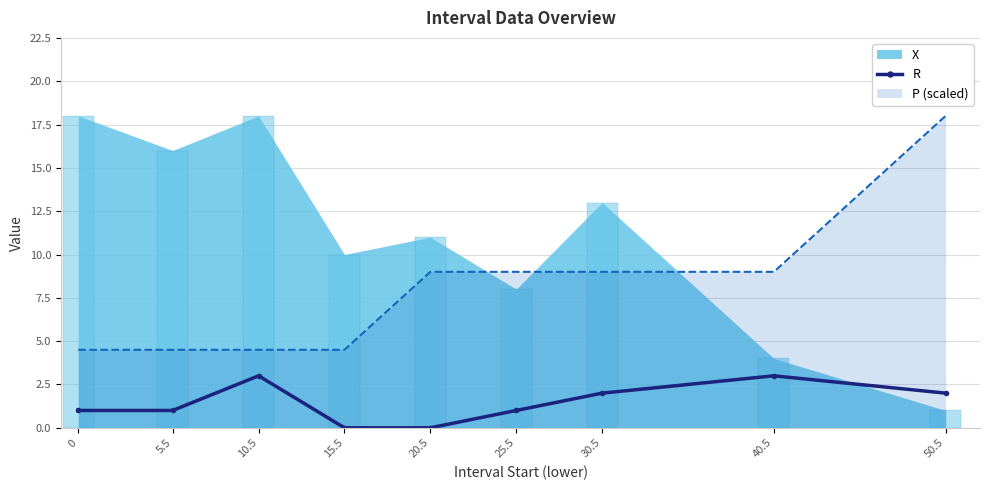

Reading right to left, extract all data points from this chart.

50.5=2	40.5=3	30.5=2	25.5=1	20.5=0	15.5=0	10.5=3	5.5=1	0=1